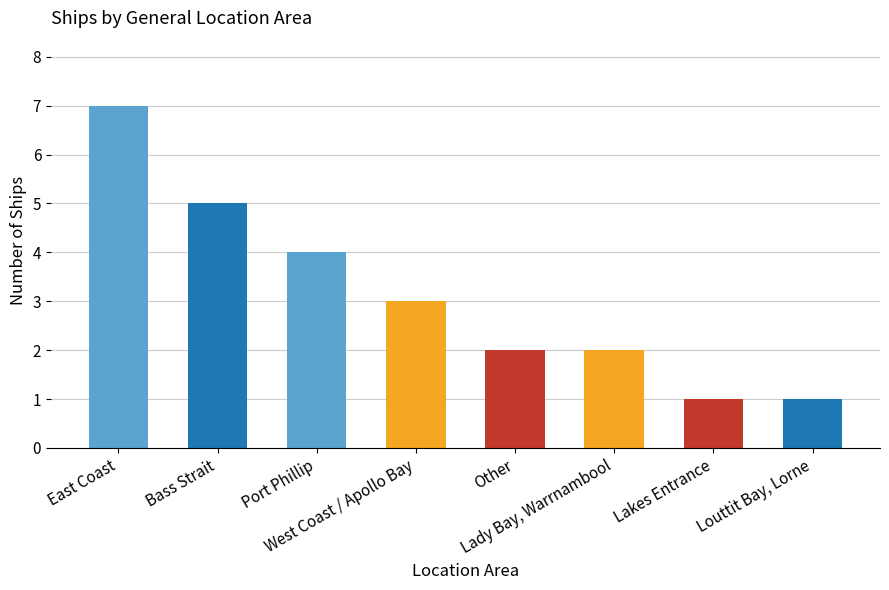

What is the difference between the values at East Coast and Lady Bay, Warrnambool?

5